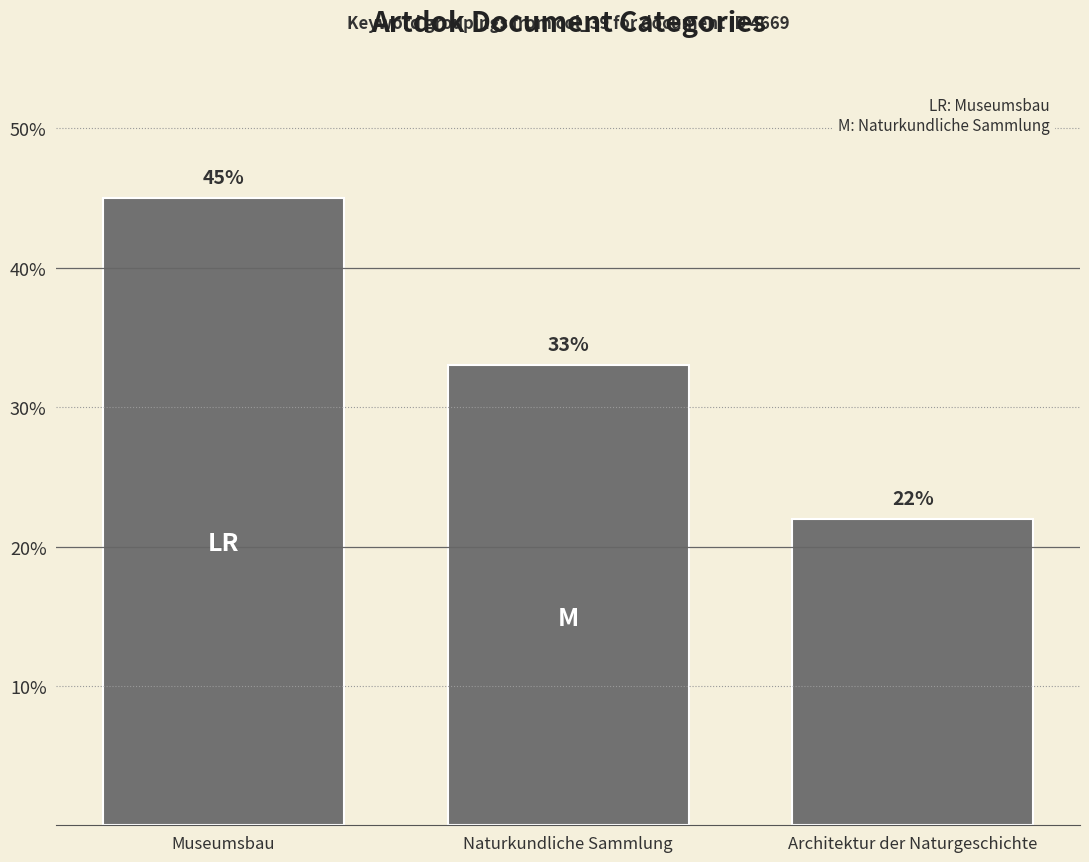

What is the change in value from Museumsbau to Architektur der Naturgeschichte?

-23